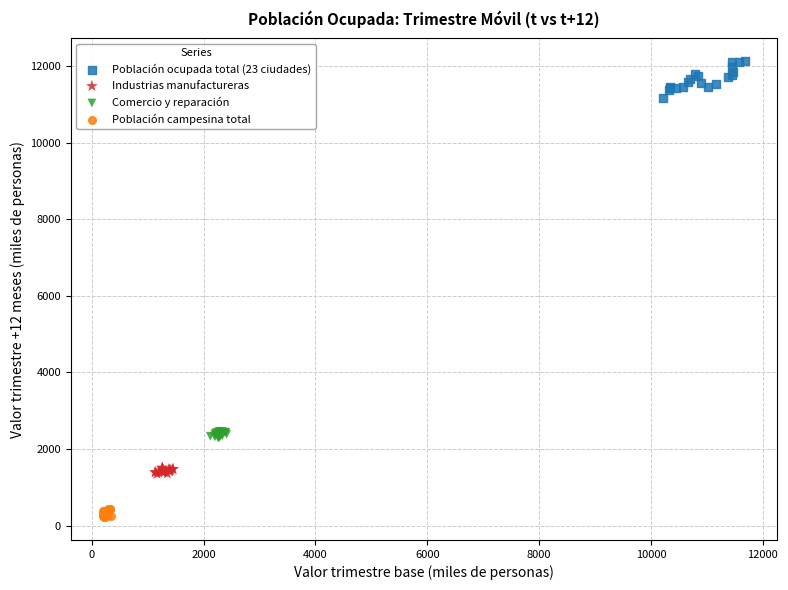

What are all the series names shown in the legend?

Población ocupada total (23 ciudades), Industrias manufactureras, Comercio y reparación, Población campesina total